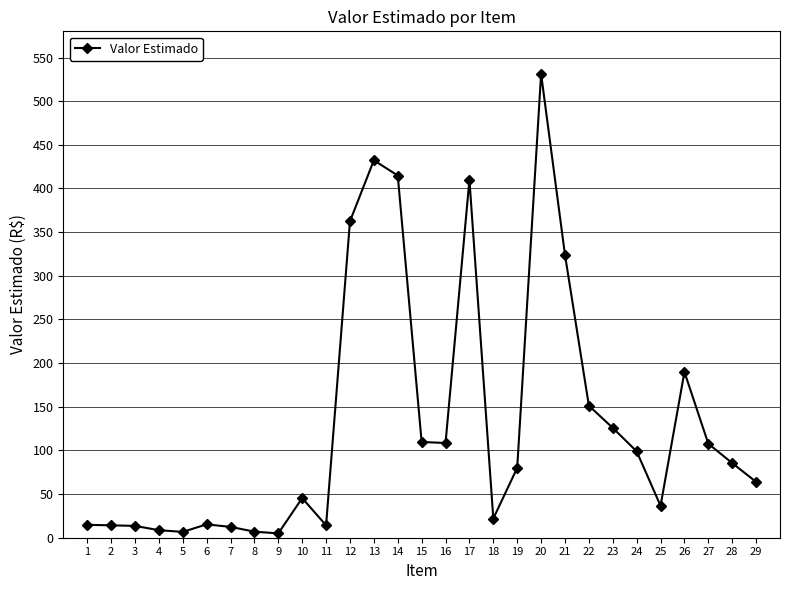

What is the average value?

131.4